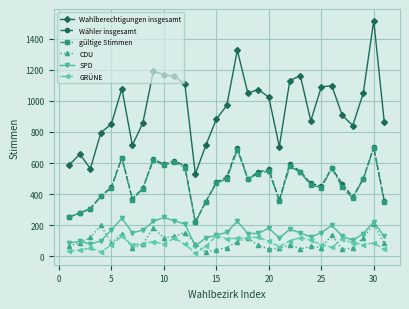

Which series has the largest total across all categories?

Wahlberechtigungen insgesamt